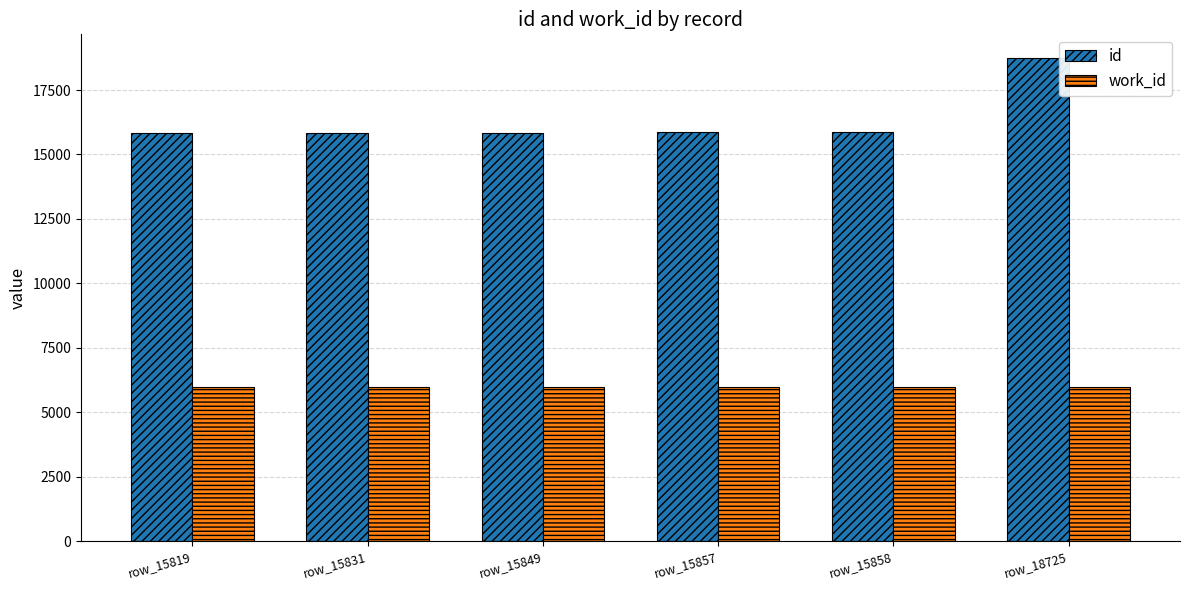

What is the difference between the maximum and minimum values in the id series?

2906